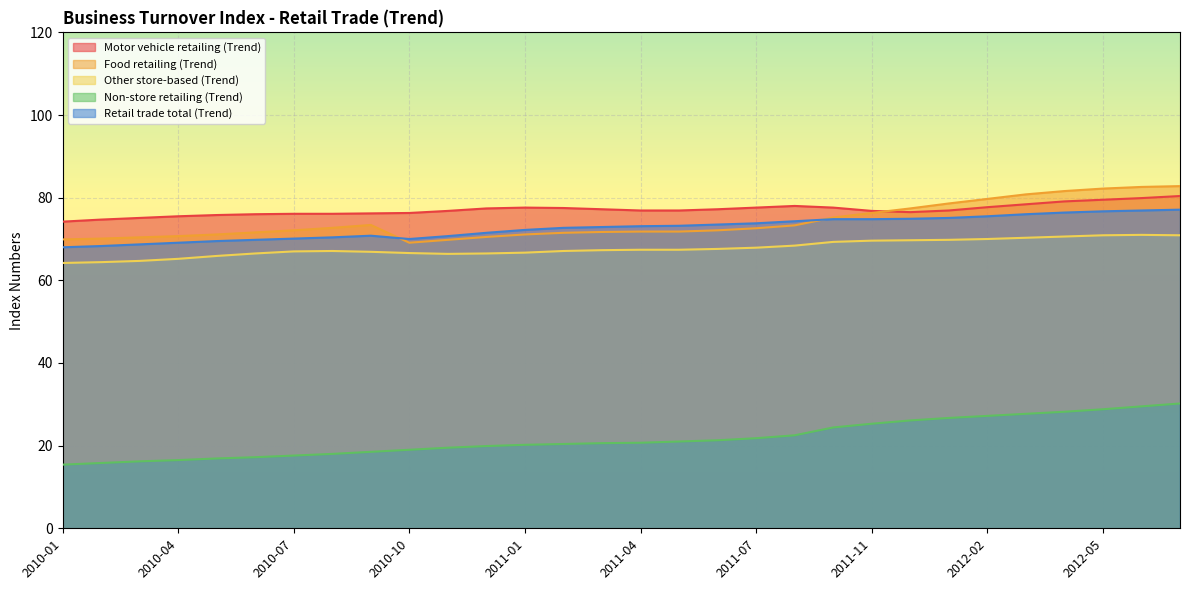

What is the difference between the second highest and second lowest values in the Food retailing (Trend) series?

12.8